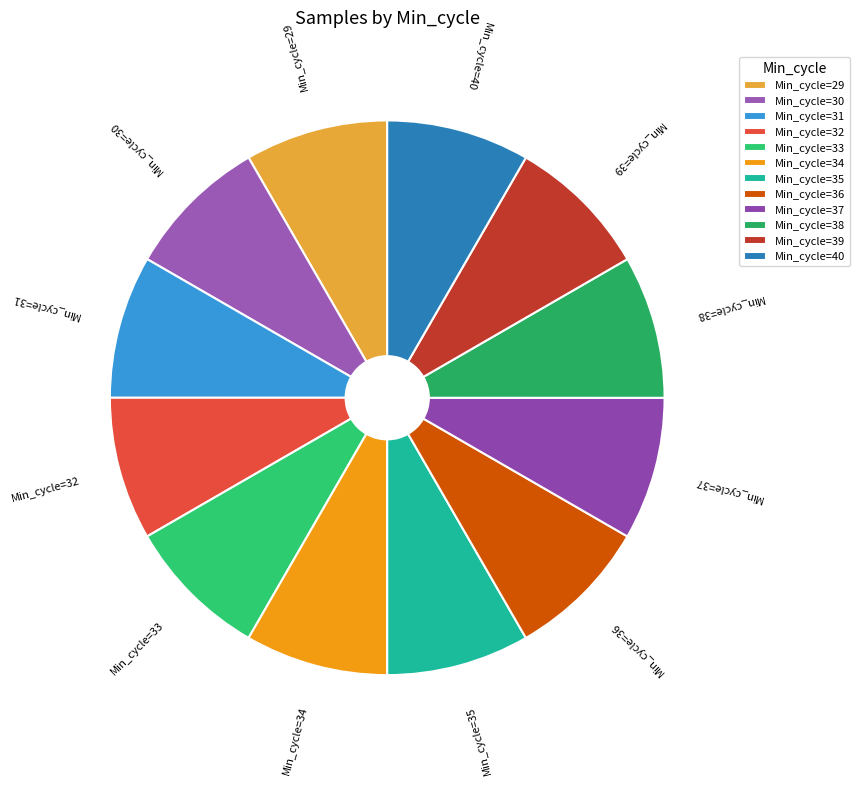

Is it true that Min_cycle=37 is 8% of the pie?

True